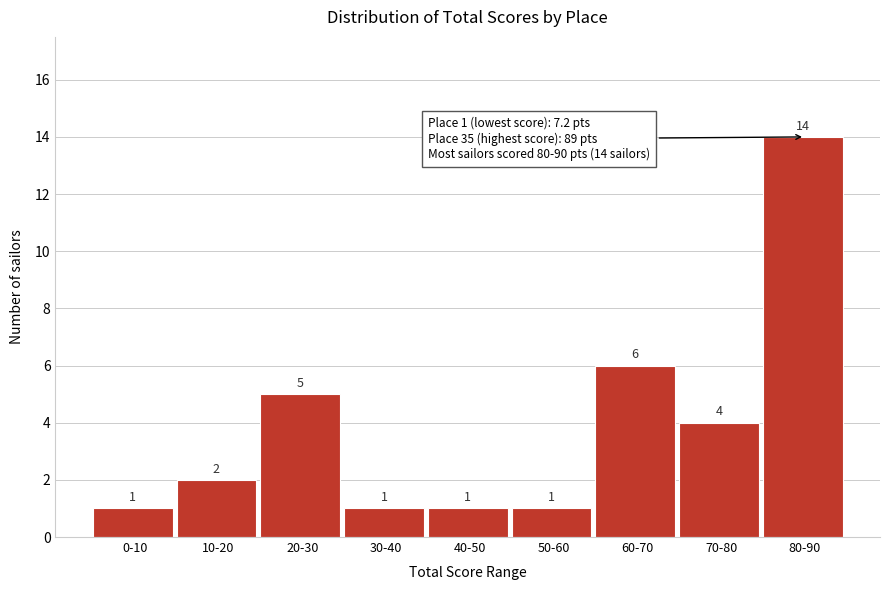

Reading left to right, list all the values displayed in this chart.

1	2	5	1	1	1	6	4	14